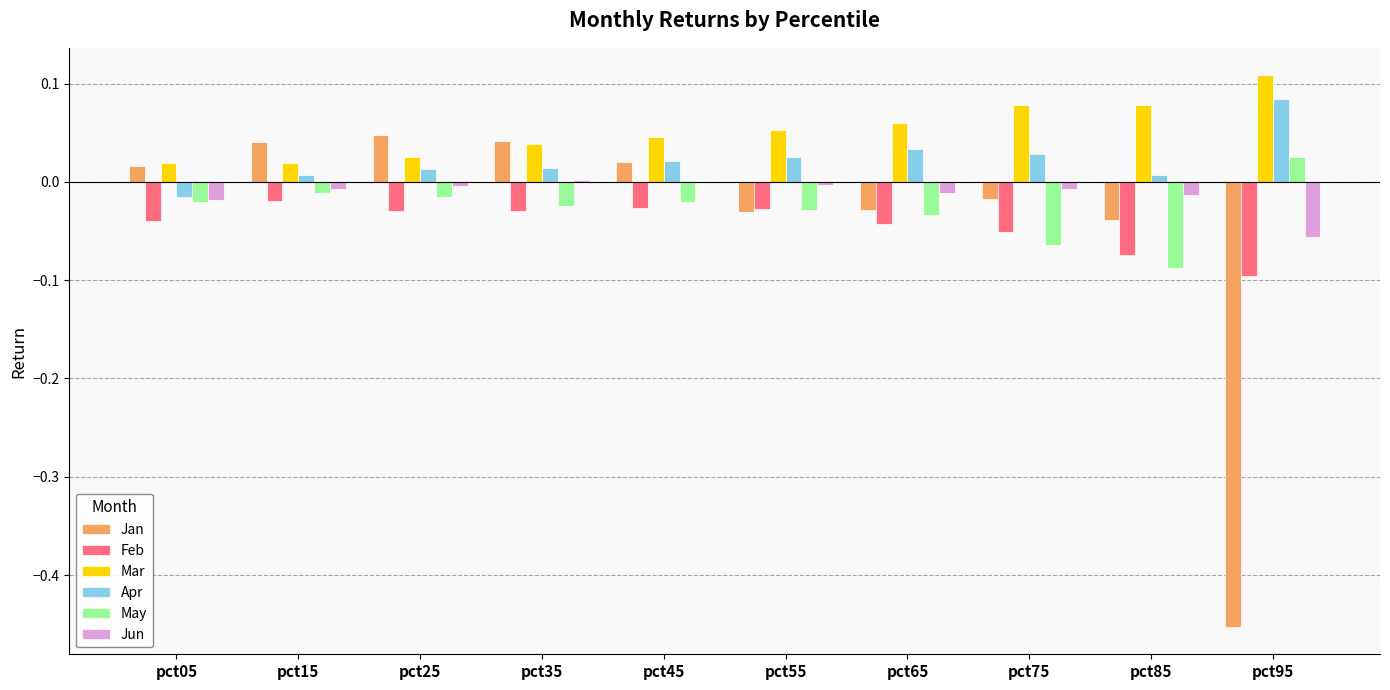

How many data points does each series have?

10